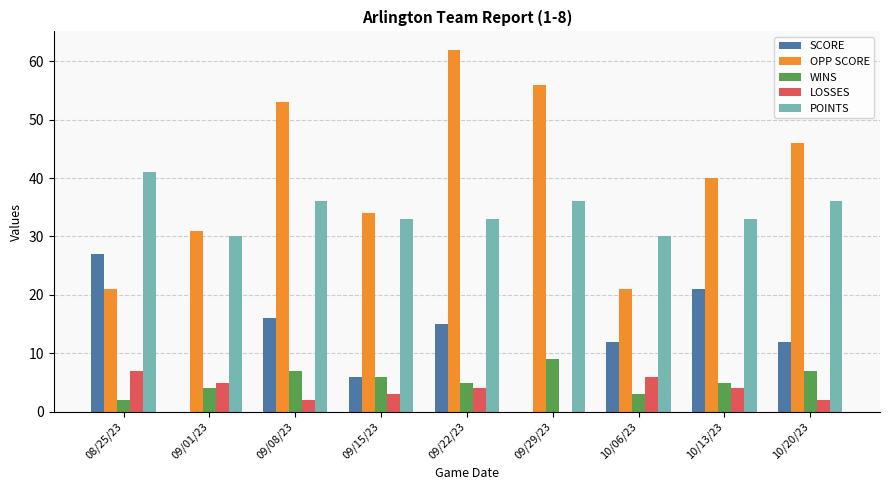

What is the greatest value displayed?

62